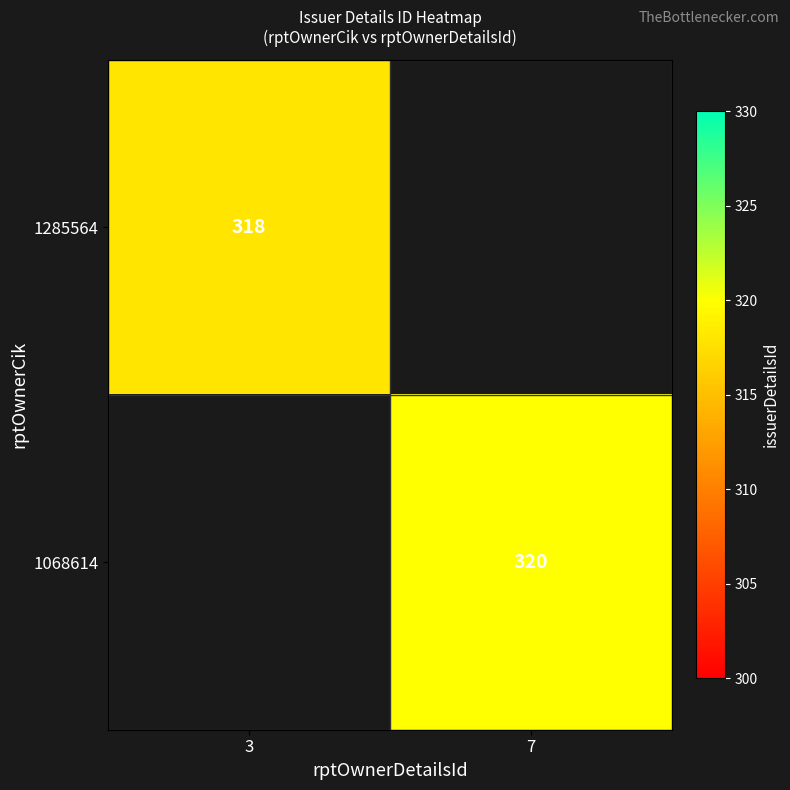

Which category has the highest value across all series?

7